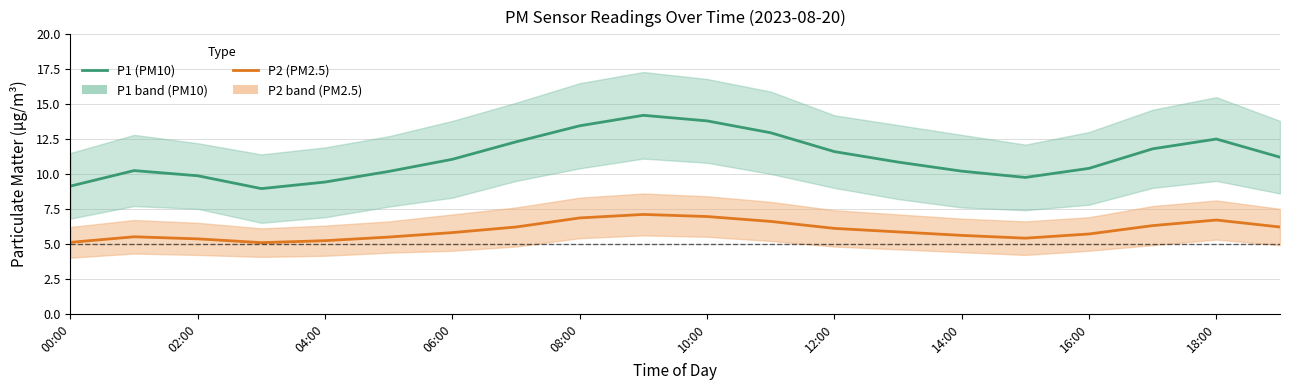

Which series has the widest spread of values?

P1 (PM10)